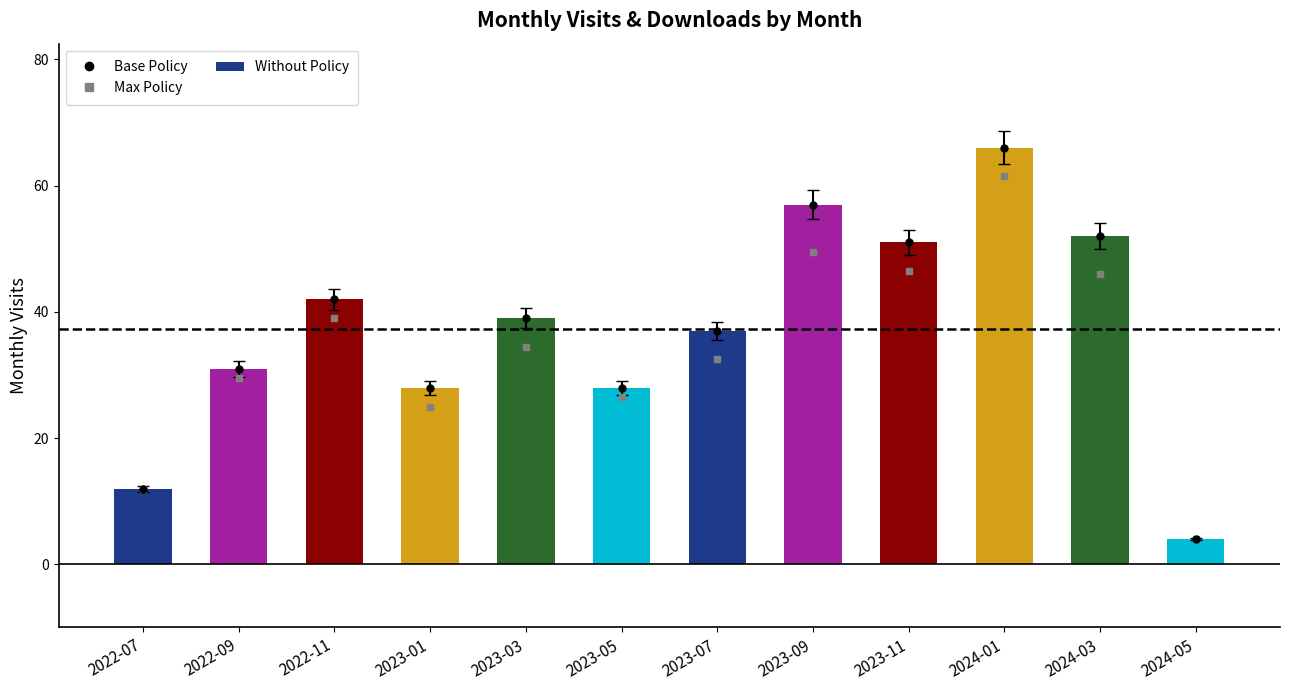

What is the difference between the monthly_visit values at 2022-07 and 2023-11?

39.0